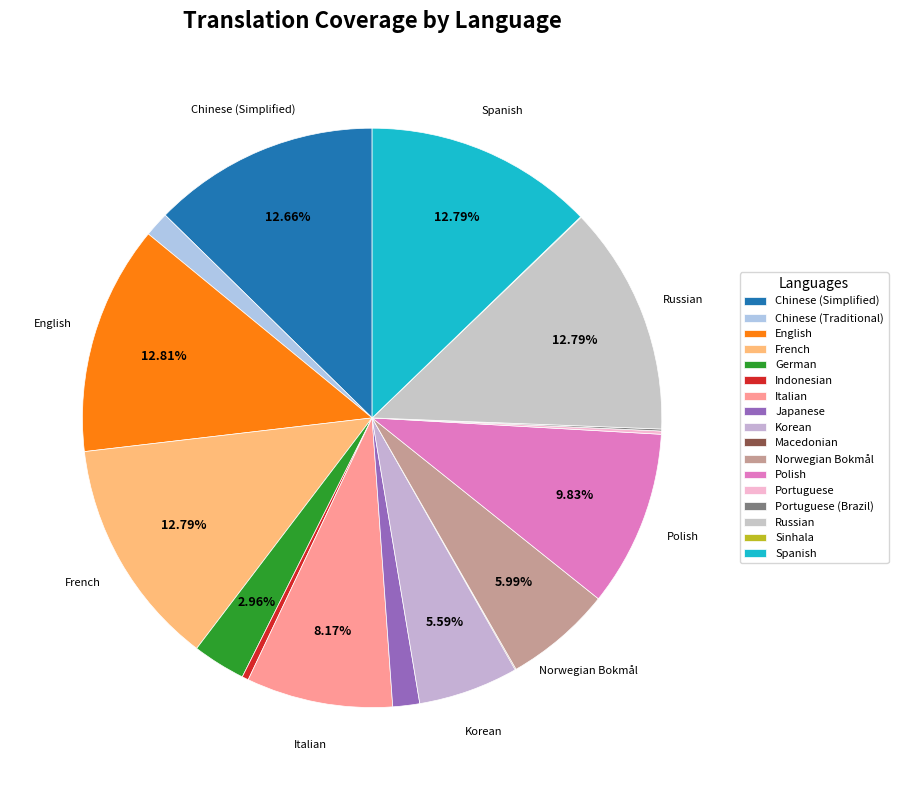

What portion of the pie excludes French?

87.2%